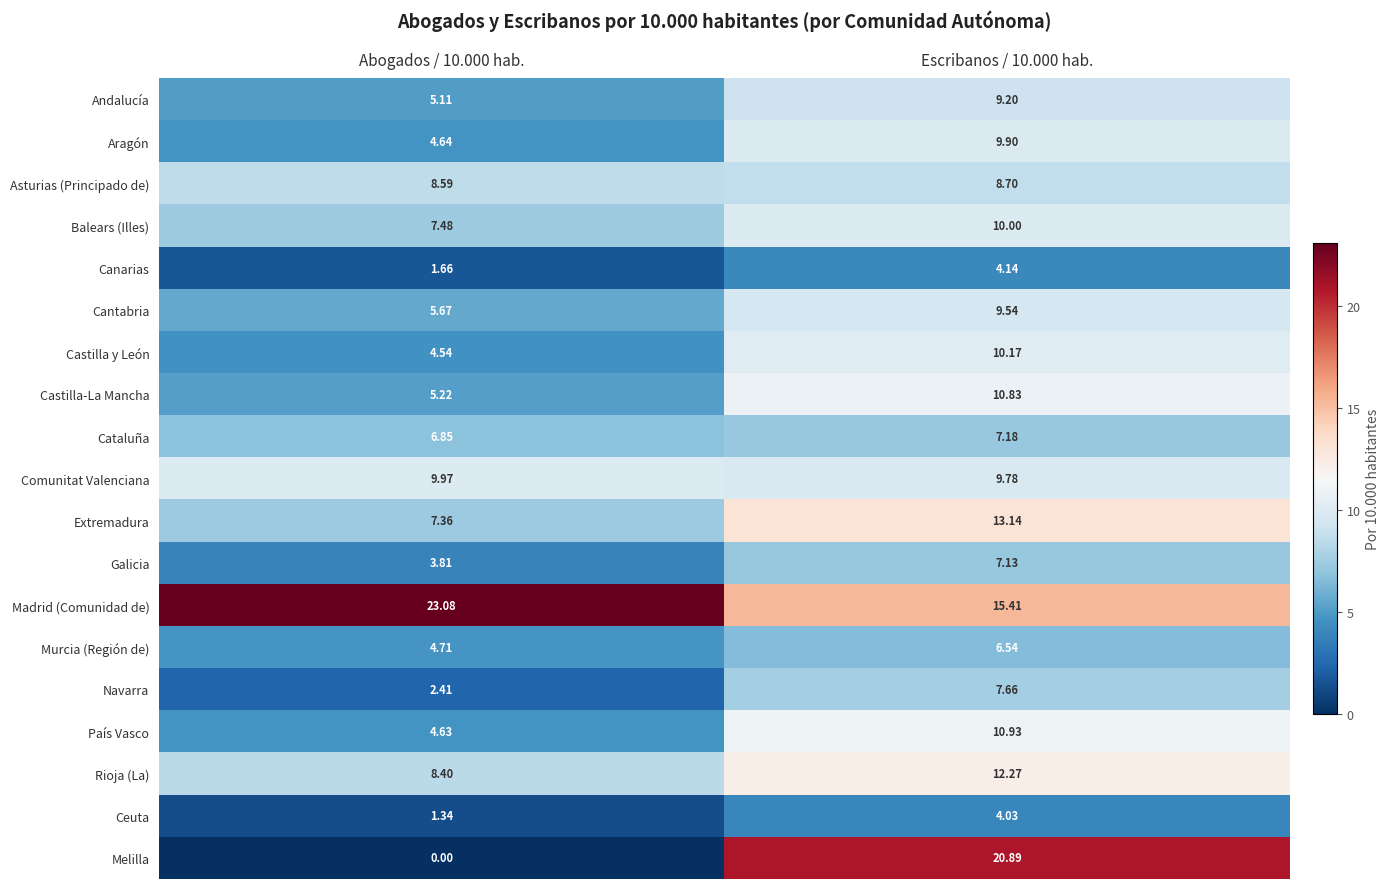

What is the difference between the highest and lowest values at Abogados / 10.000 hab.?

23.1